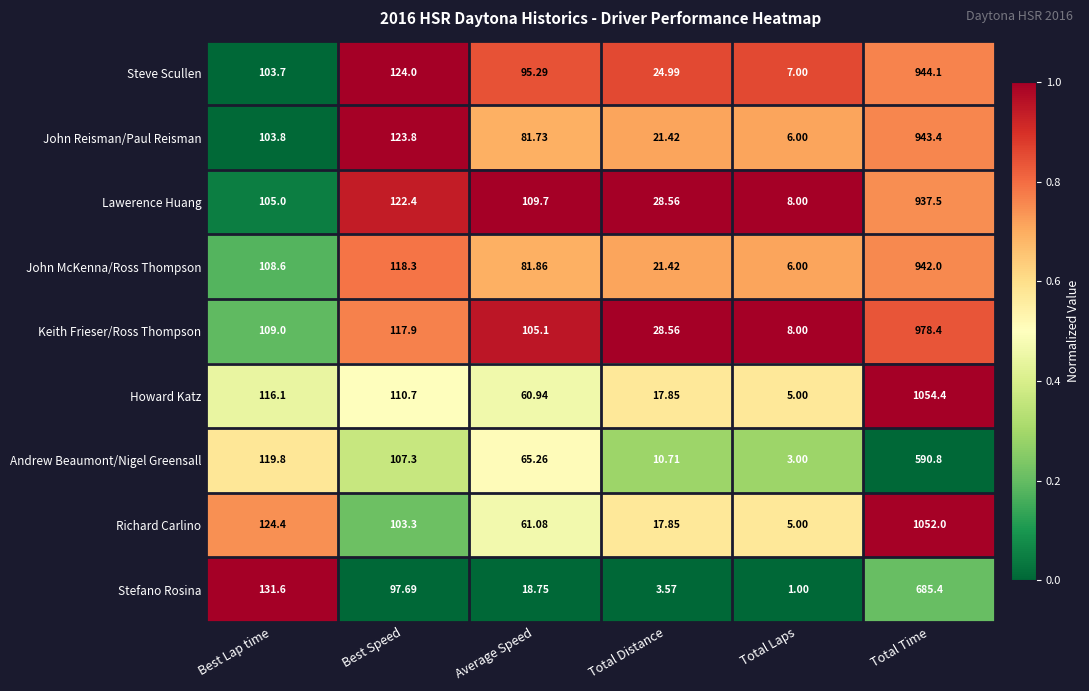

At which label does John McKenna/Ross Thompson reach its minimum?

Total Laps